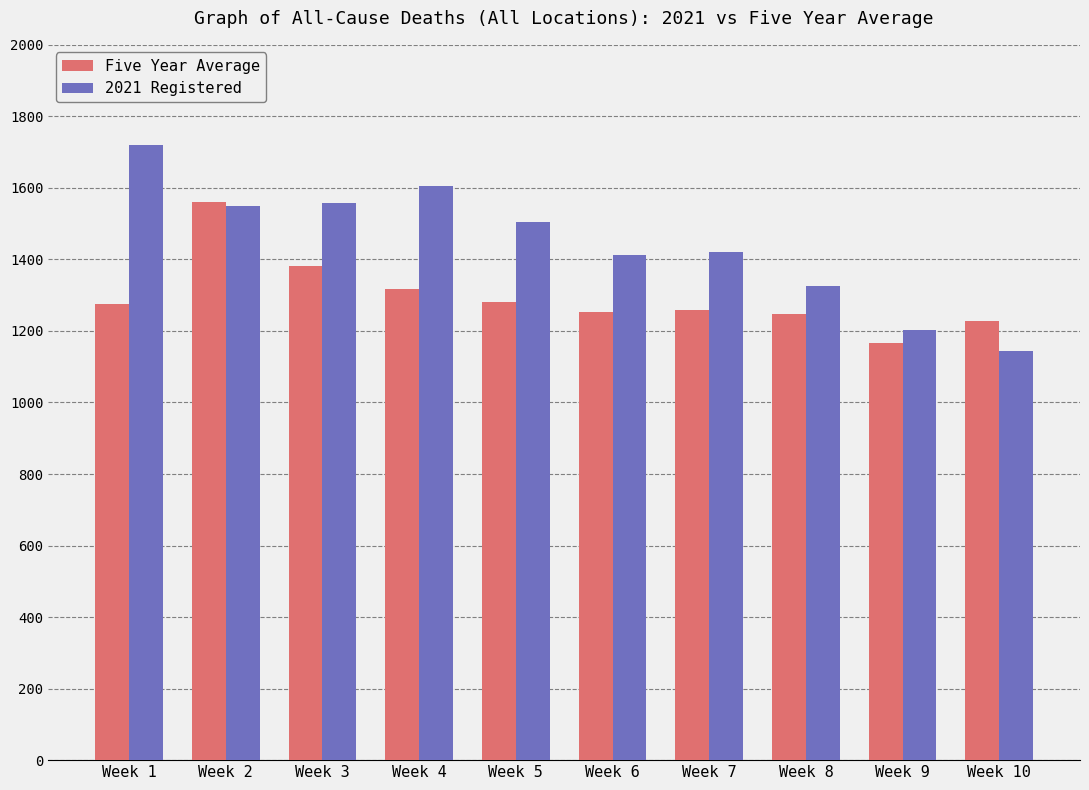

What is the difference between the highest and lowest values at Week 4?

287